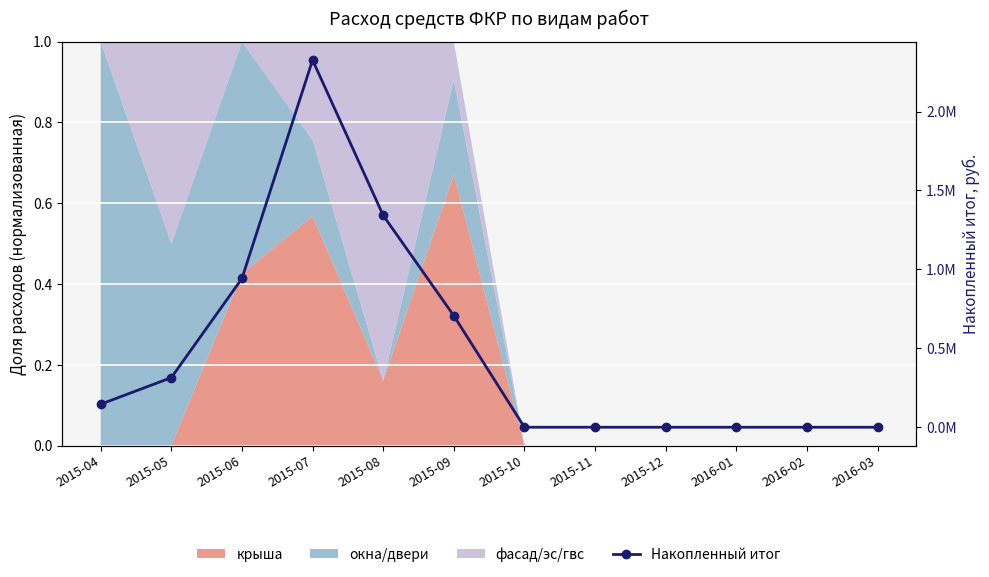

What is the value of the 6th point from the left?

706385.4